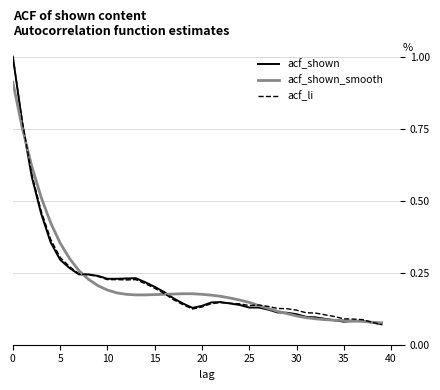

What is the maximum value for acf_shown?

1.0